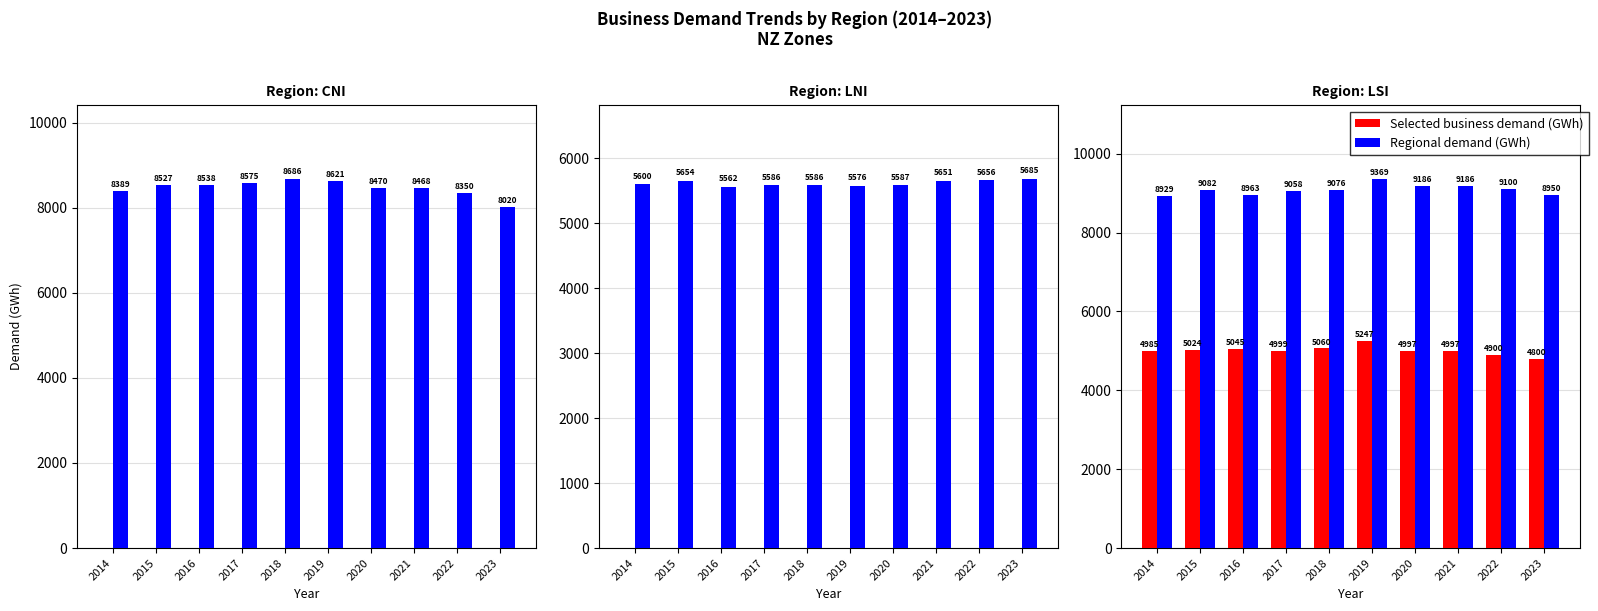

Is the value of Selected business demand (GWh) at 2019 greater than the value of Regional demand (GWh) at 2017?

No